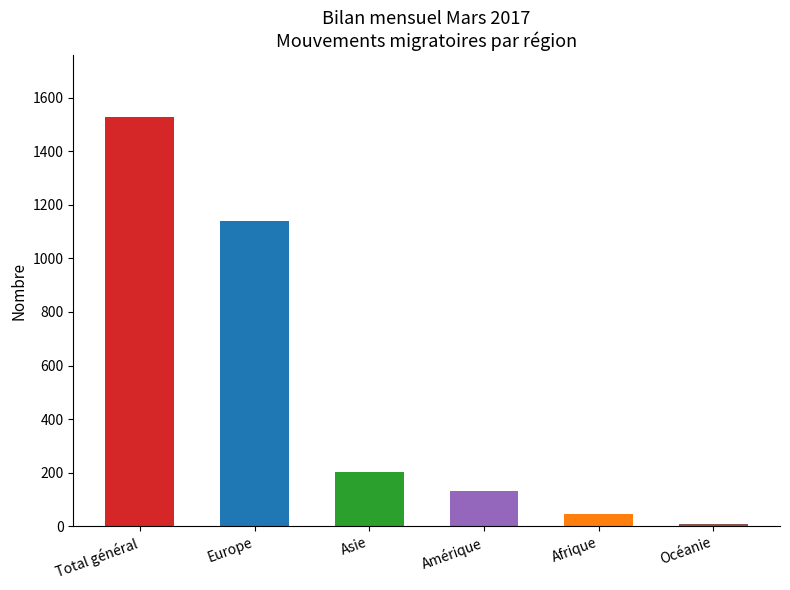

What is the difference between the second highest and second lowest values?

1094